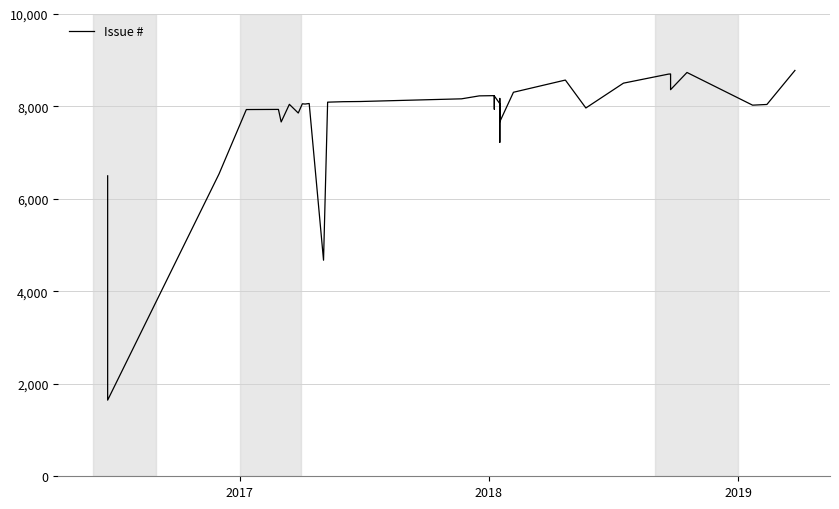

Count the number of data series in this chart.

1